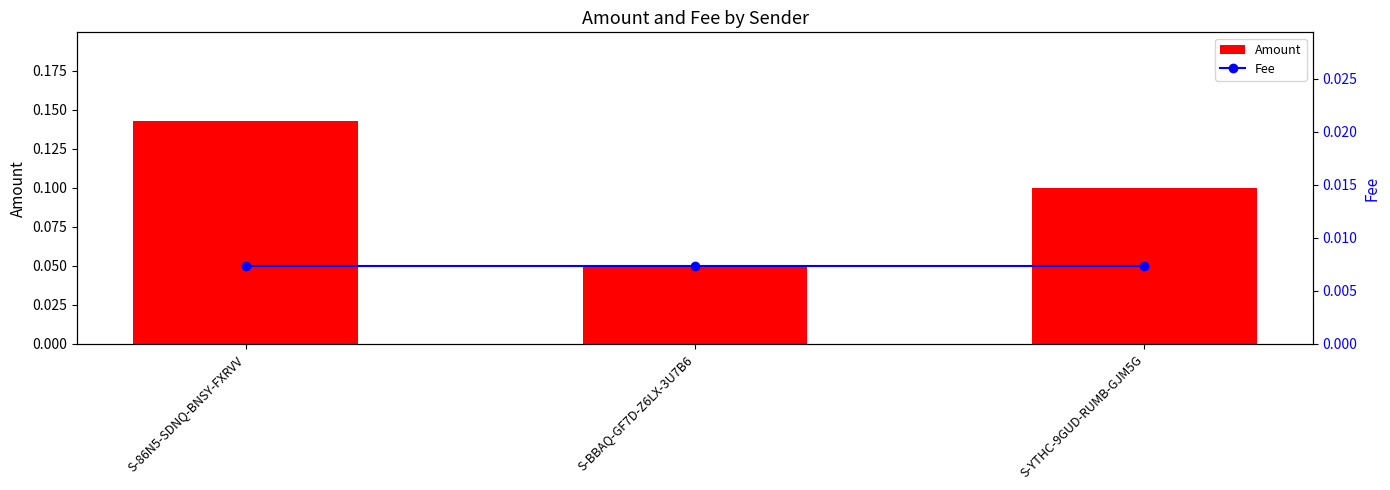

Which series has the largest total across all categories?

Amount